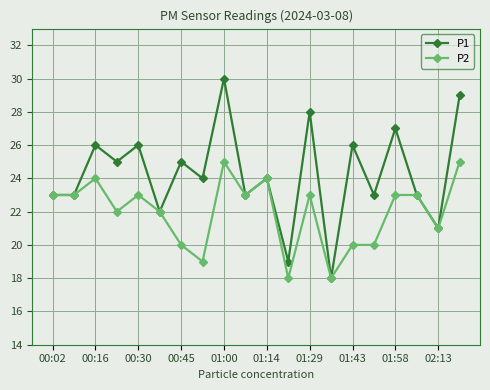

True or false: P2 has more than 2 points higher than both neighbors.

True